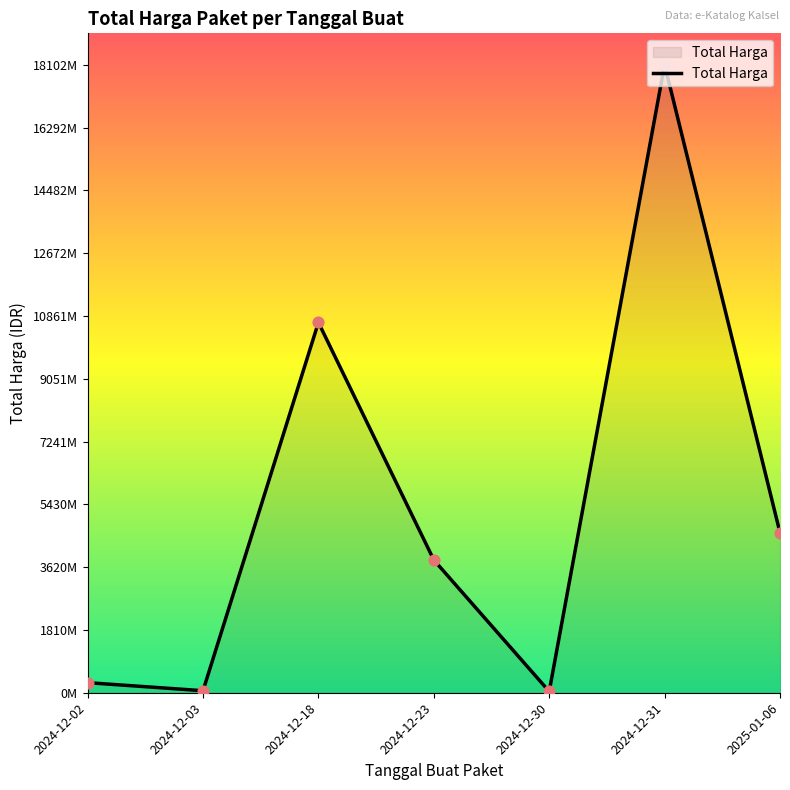

Is this an area chart (filled region under the line)?

Yes